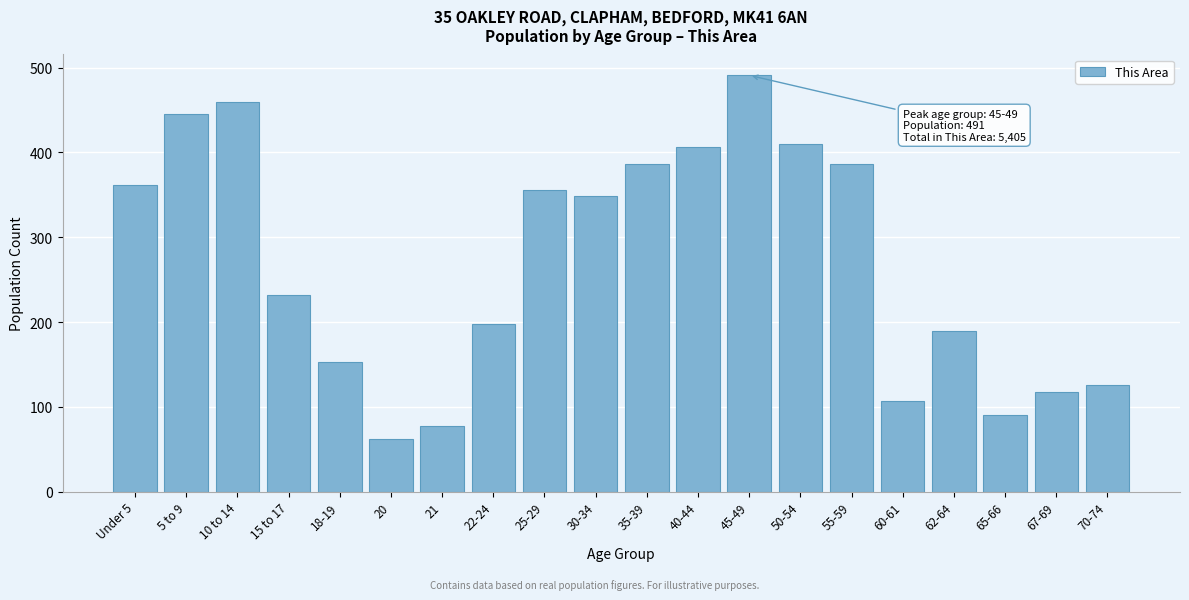

What is the change in value from Under 5 to 50-54?

+48